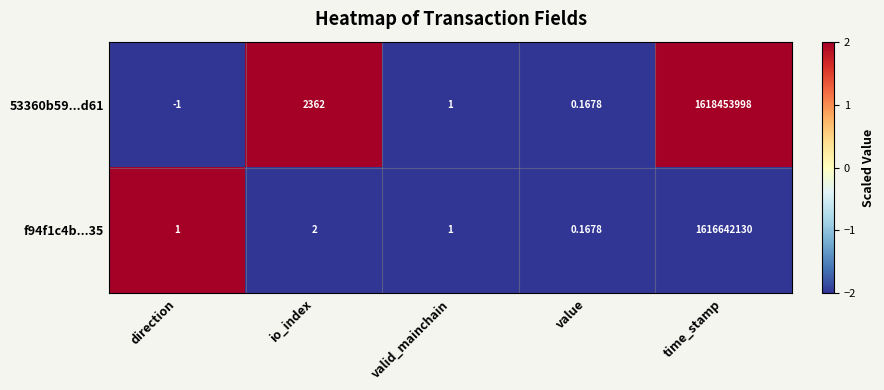

Which category has the lowest value across all series?

direction